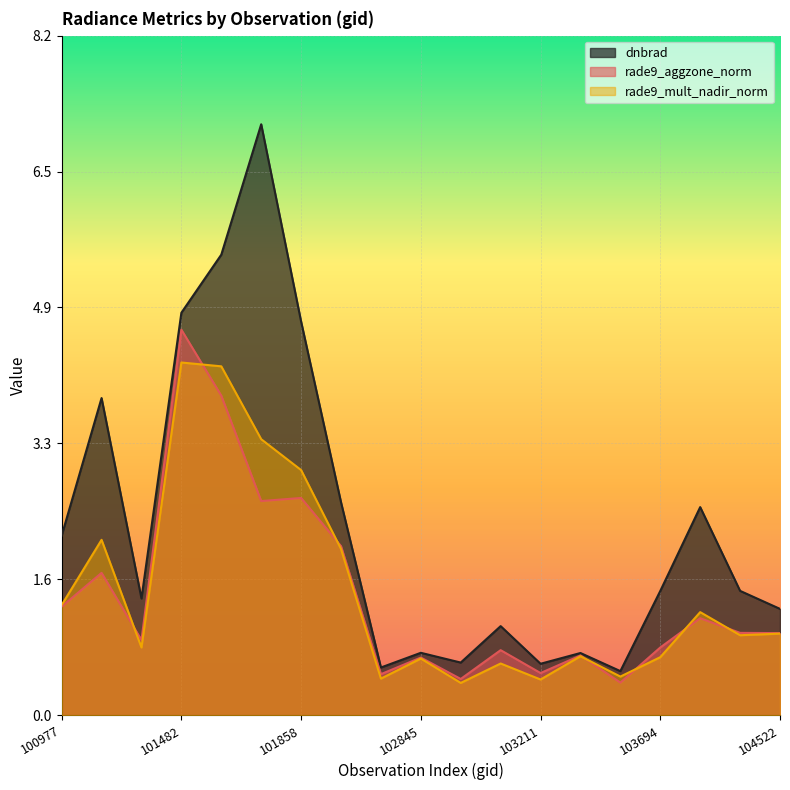

Which series changed the most between 104397 and 104405?

dnbrad